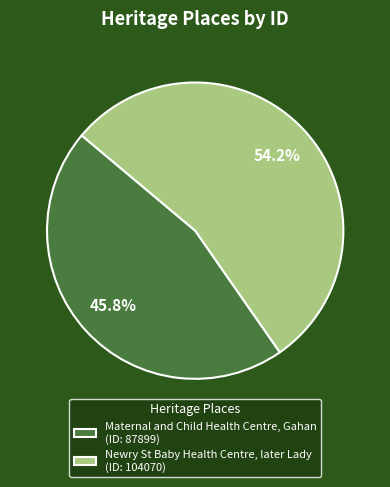

What is the largest slice in the pie chart?

Newry St Baby Health Centre, later Lady